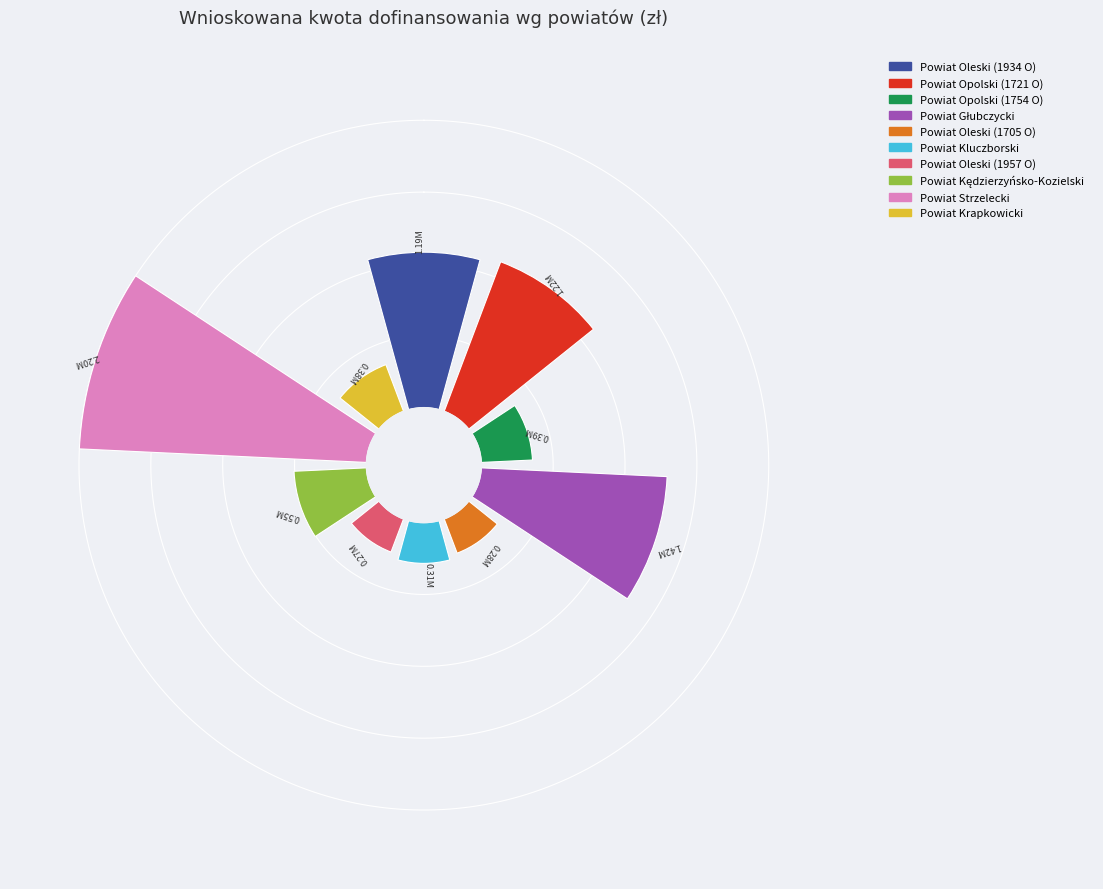

How much of the chart is everything except Powiat Strzelecki?

73.3%